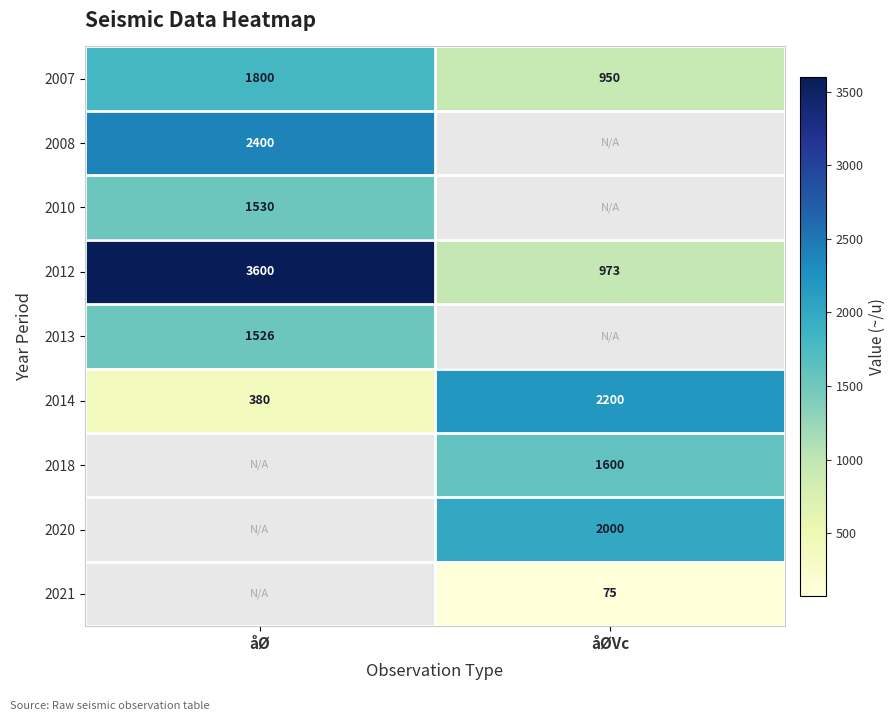

List the labels in order of 2014 value, smallest first.

åØ, åØVc